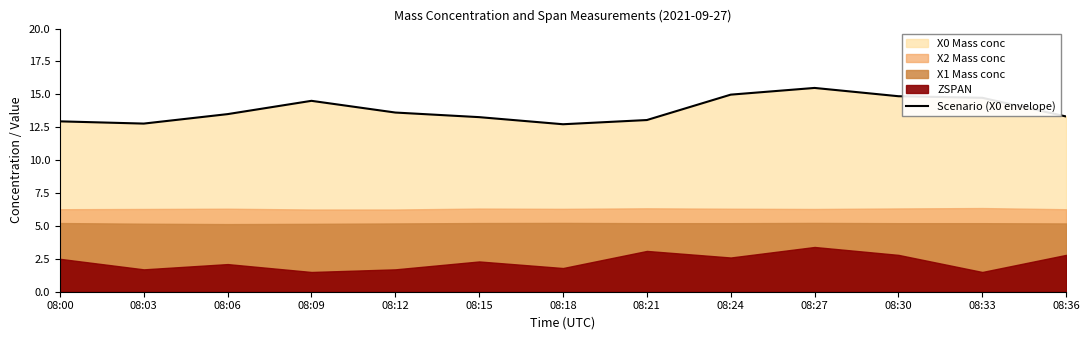

What is the difference between the maximum and minimum values?

2.8